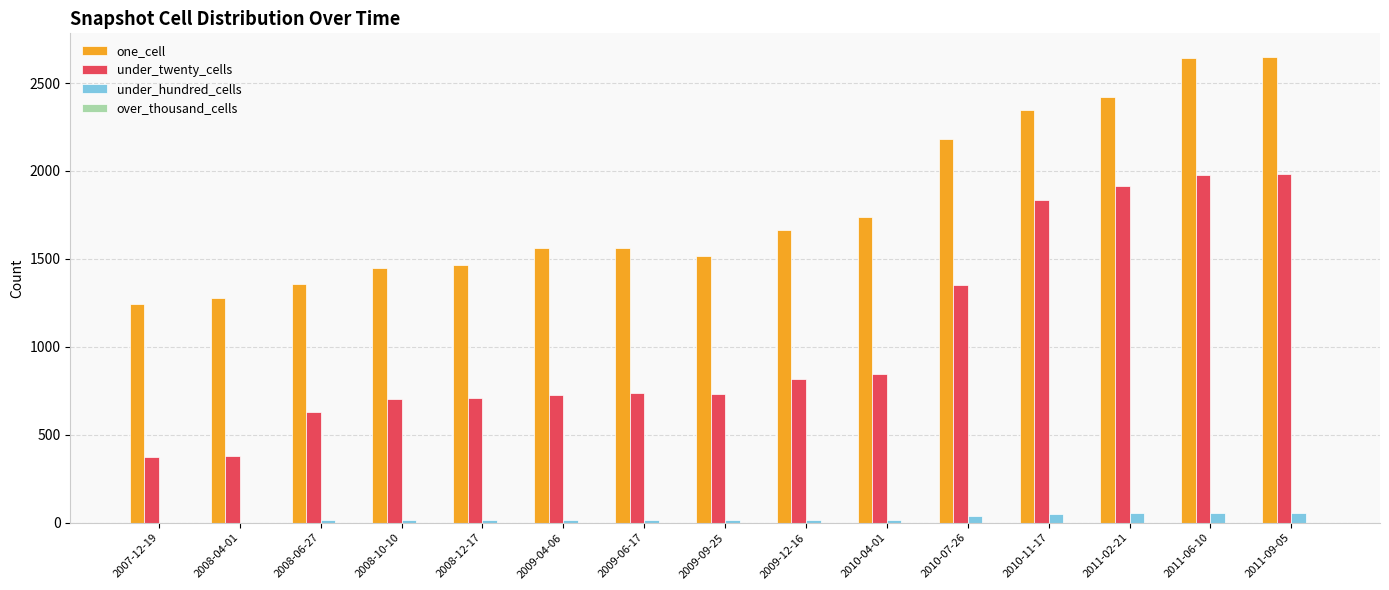

The value of under_twenty_cells at 2008-04-01 is 377. True or false?

True